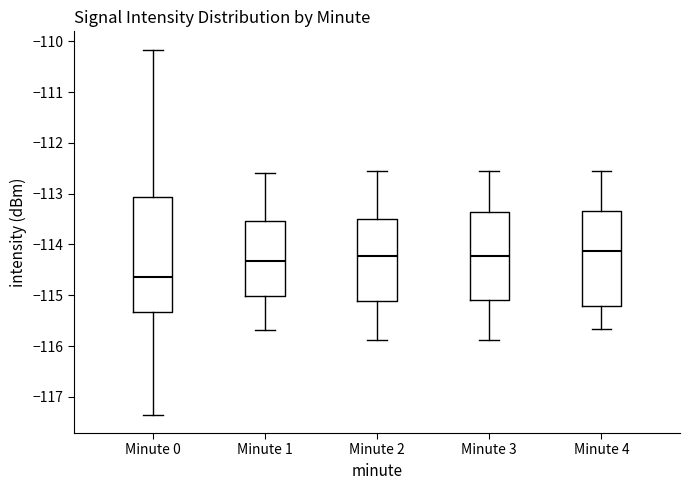

Comparing the boxes themselves (not the whiskers), which one is the tallest?

Minute 0